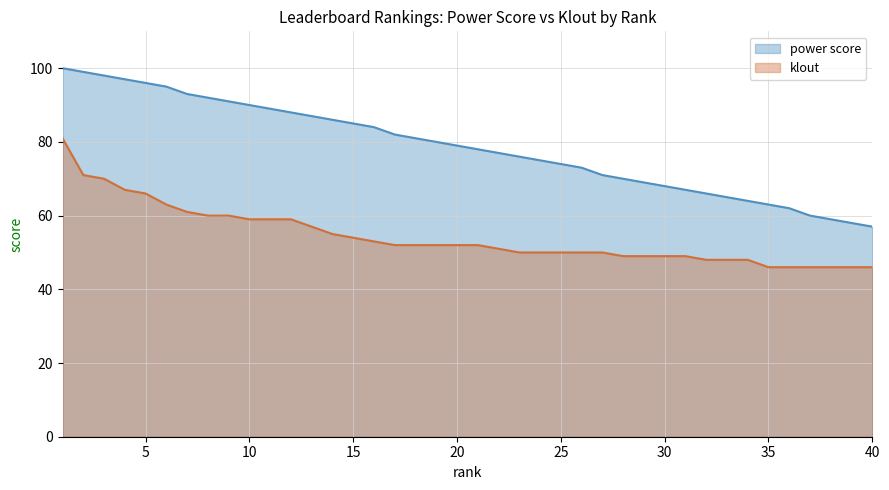

Reading left to right, transcribe all the data shown in this chart.

power score: 1=100	2=99	3=98	4=97	5=96	6=95	7=93	8=92	9=91	10=90	11=89	12=88	13=87	14=86	15=85	16=84	17=82	18=81	19=80	20=79	21=78	22=77	23=76	24=75	25=74	26=73	27=71	28=70	29=69	30=68	31=67	32=66	33=65	34=64	35=63	36=62	37=60	38=59	39=58	40=57
klout: 1=81	2=71	3=70	4=67	5=66	6=63	7=61	8=60	9=60	10=59	11=59	12=59	13=57	14=55	15=54	16=53	17=52	18=52	19=52	20=52	21=52	22=51	23=50	24=50	25=50	26=50	27=50	28=49	29=49	30=49	31=49	32=48	33=48	34=48	35=46	36=46	37=46	38=46	39=46	40=46